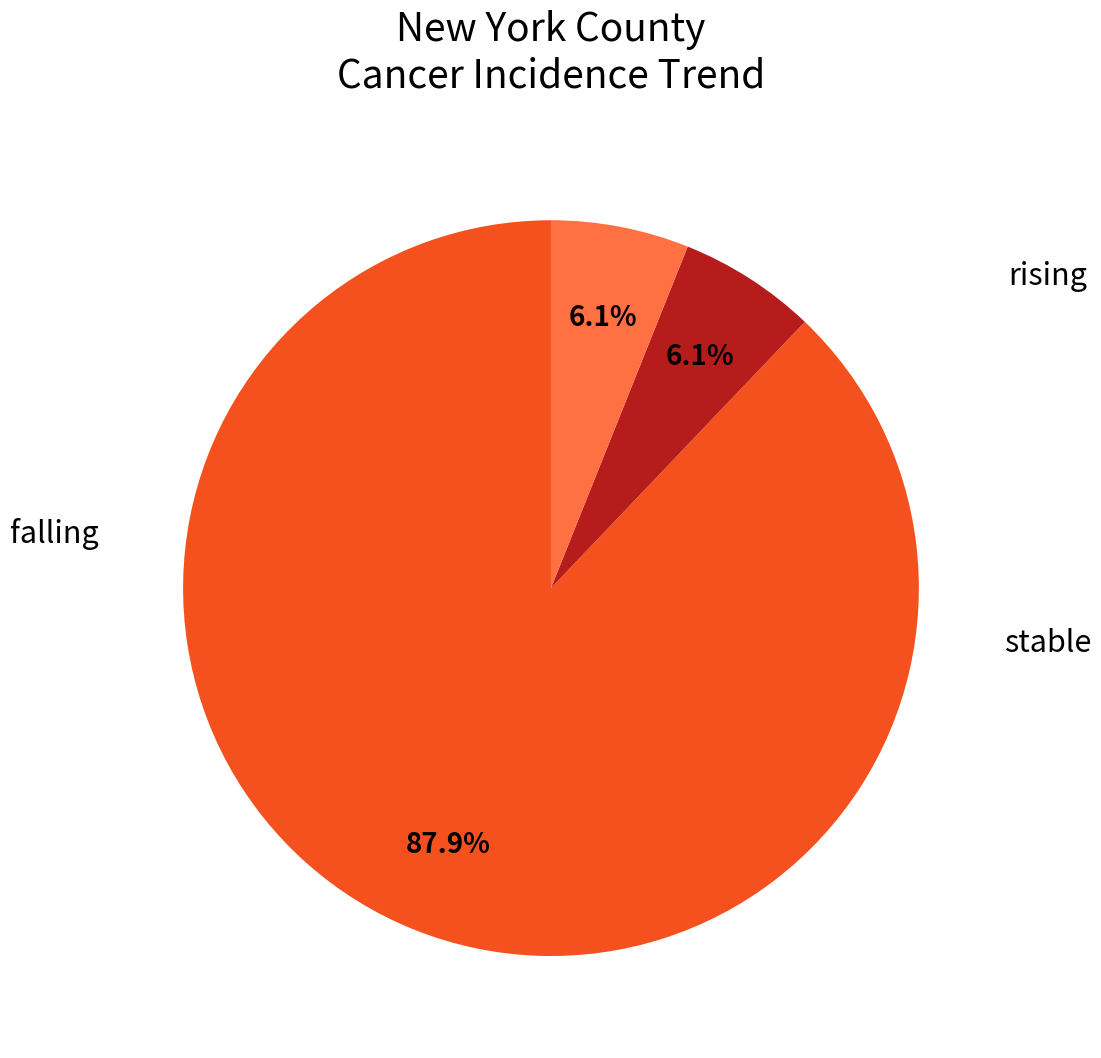

Is there any slice that represents more than half of the pie?

Yes